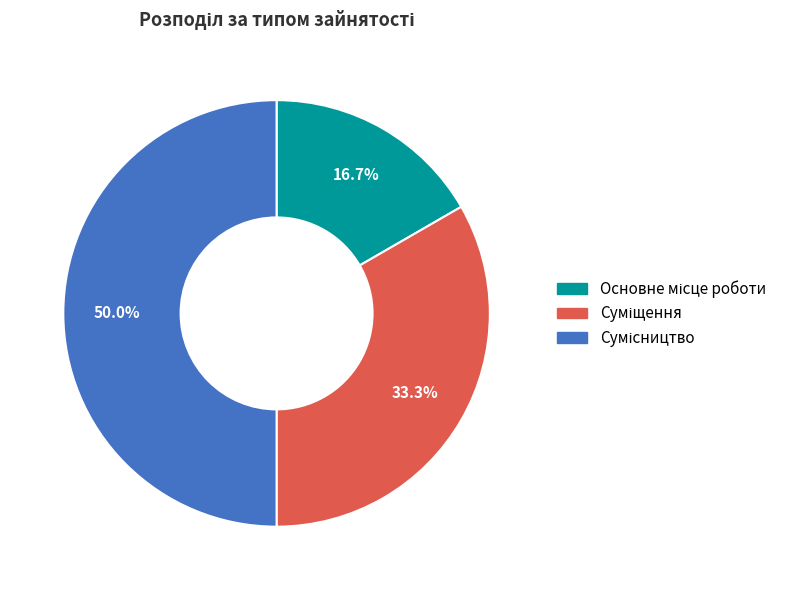

How many segments does this pie chart have?

3